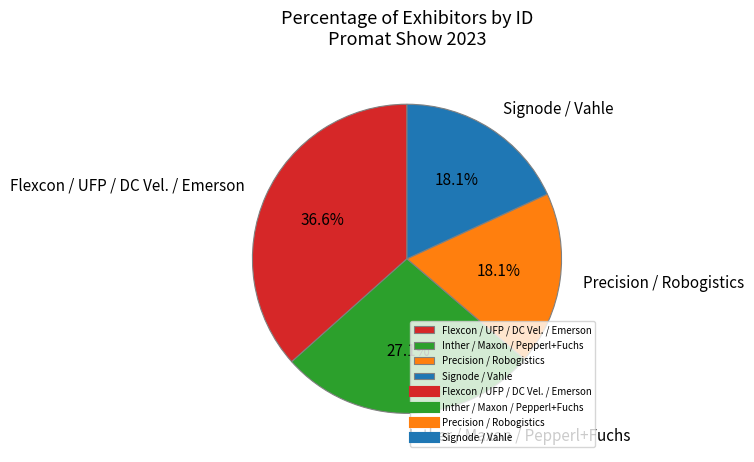

How many slices are in this pie chart?

4